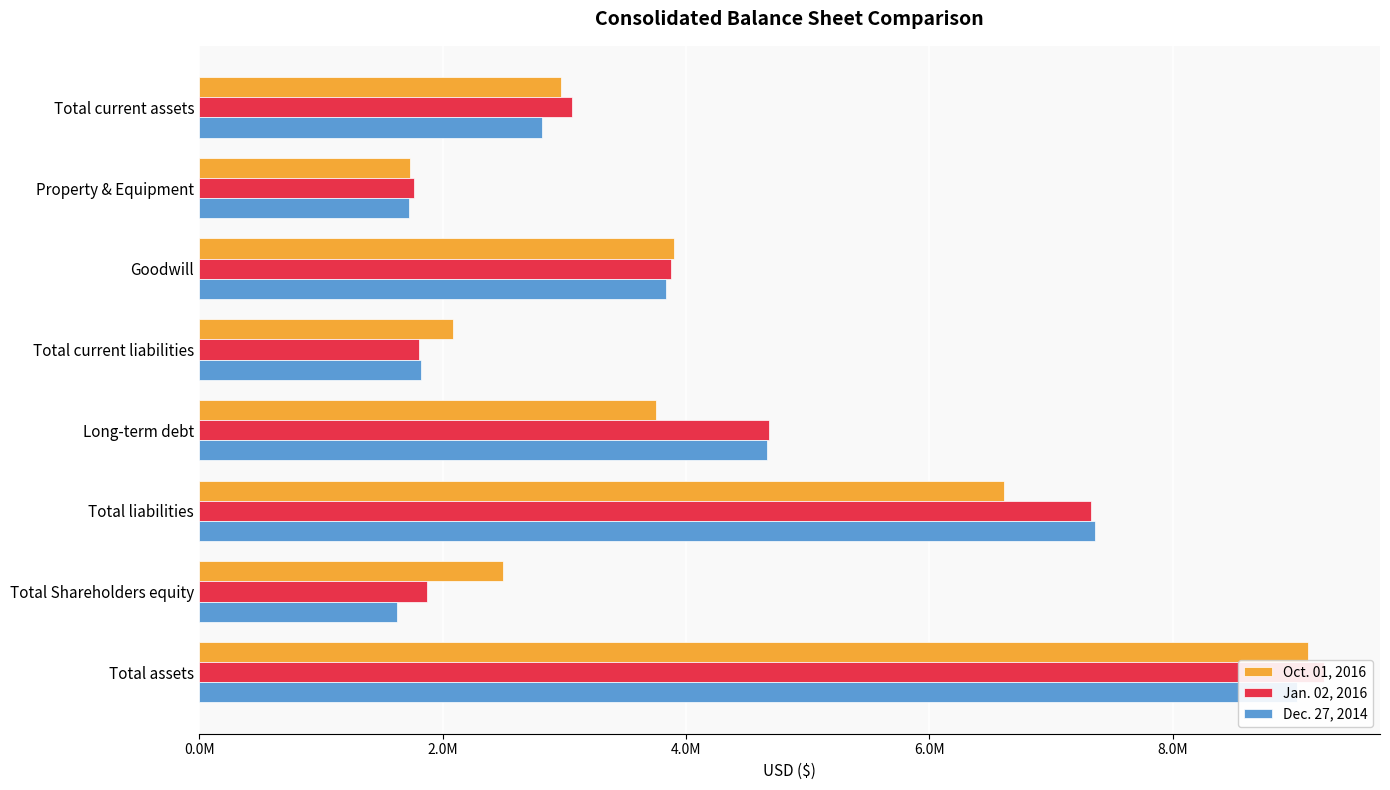

What is the difference between the second highest and minimum values in the Oct. 01, 2016 series?

4879417